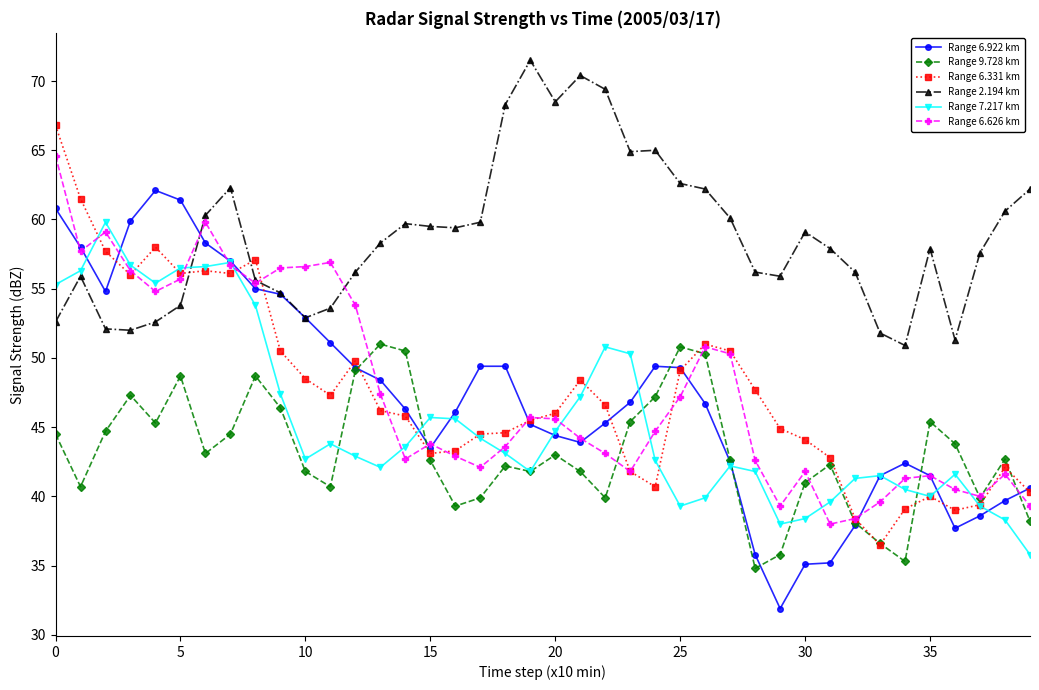

True or false: Range 2.194 km and Range 9.728 km intersect in this chart.

False